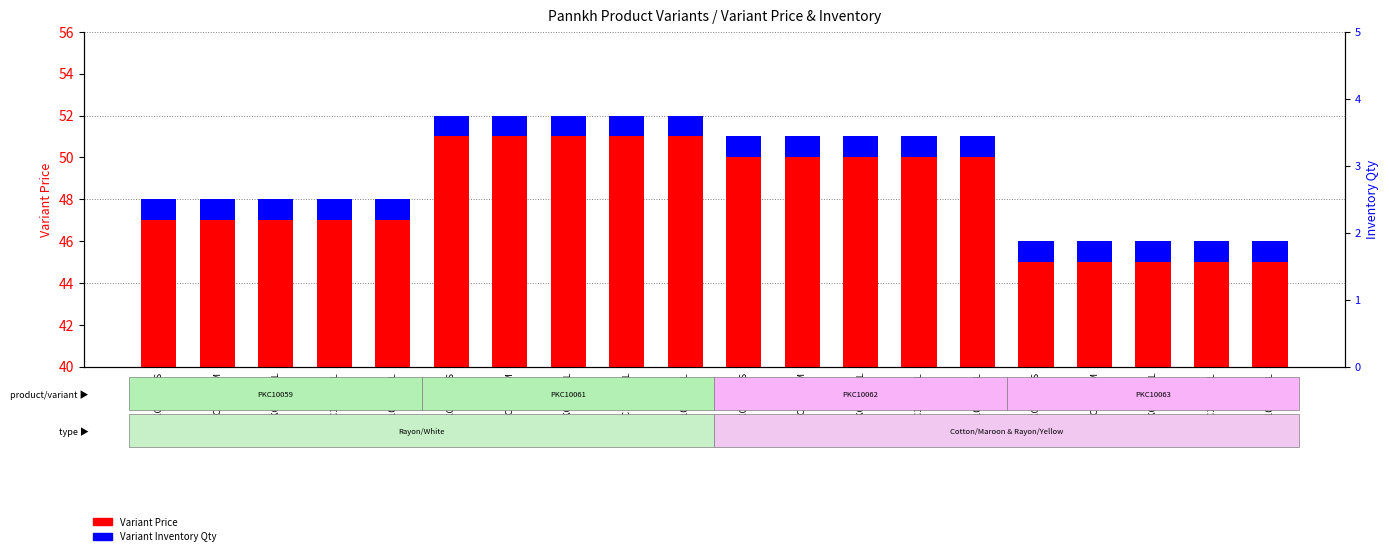

At PKC10063-XXL, list the series in order from largest to smallest.

Variant Price, Variant Inventory Qty